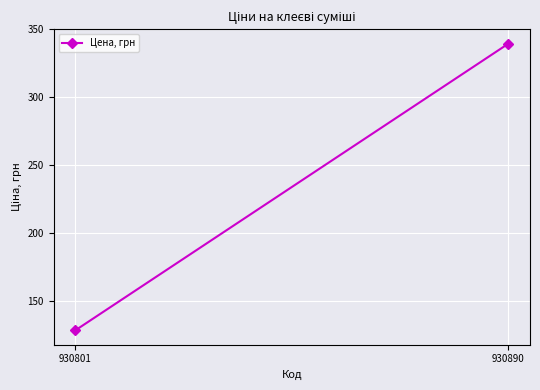

Is it true that the value at 930890 is 339.5?

True